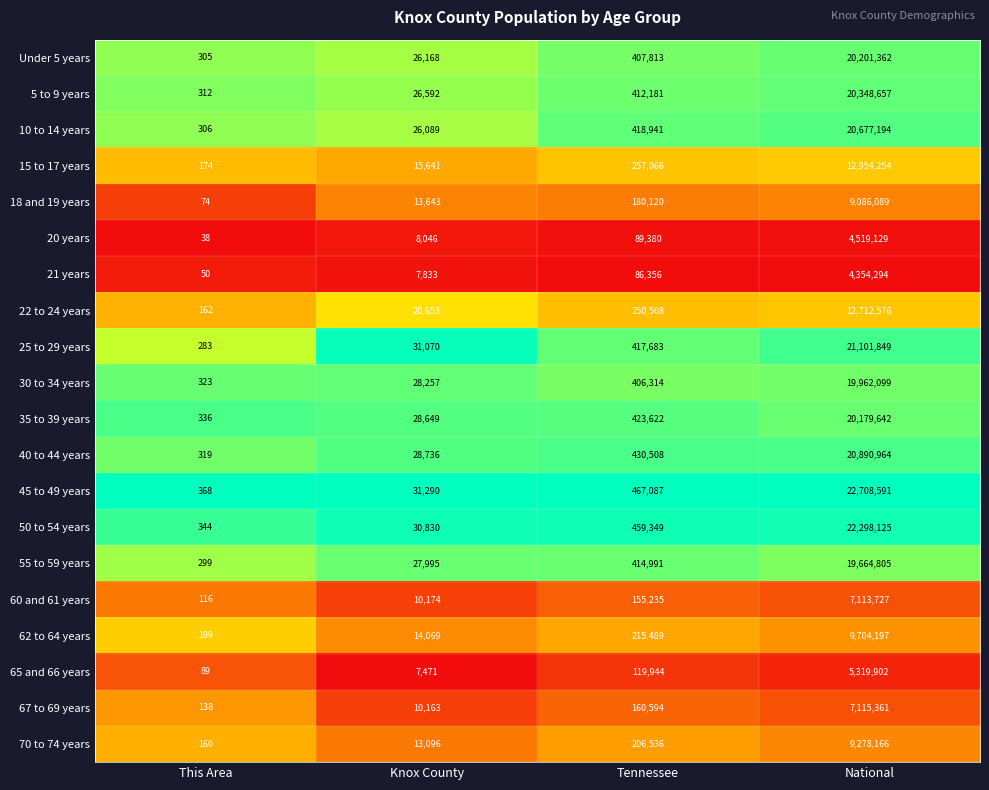

What is the difference between the maximum and minimum values in the 60 and 61 years series?

7113611